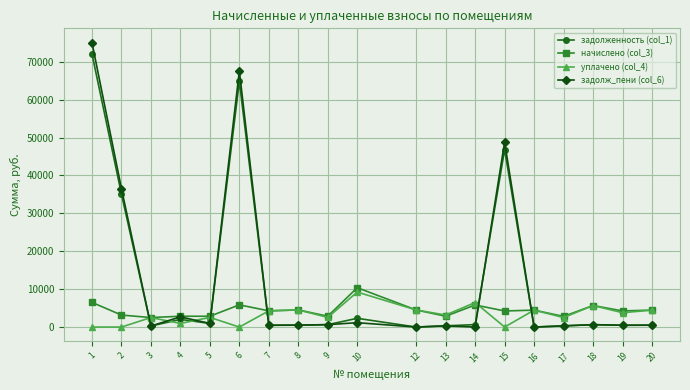

At which label does уплачено (col_4) first exceed 3176?

7